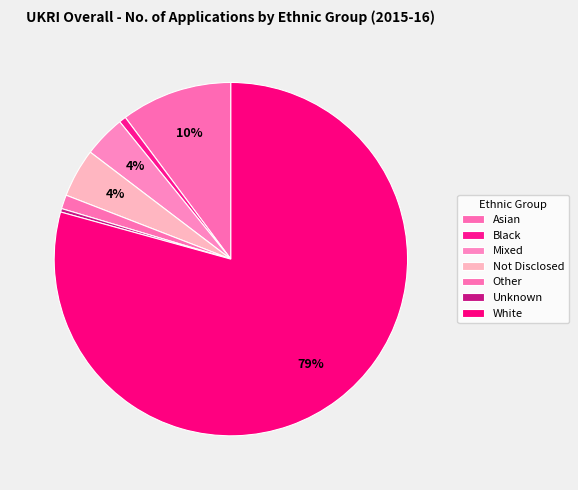

Count the number of slices in the pie.

7